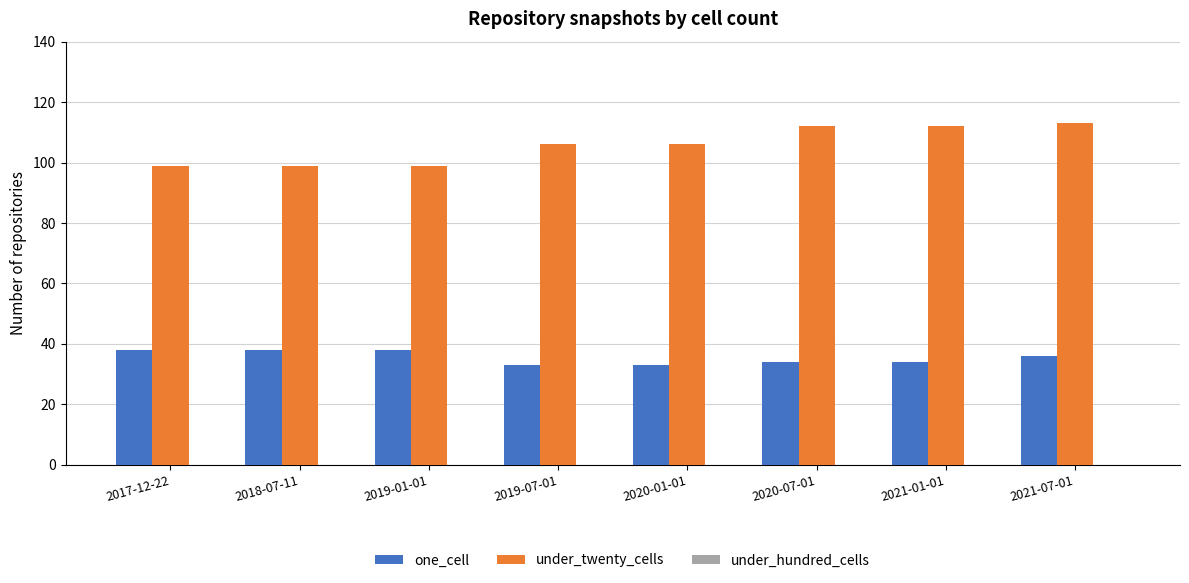

What is the label of the 1st bar from the left?

2017-12-22